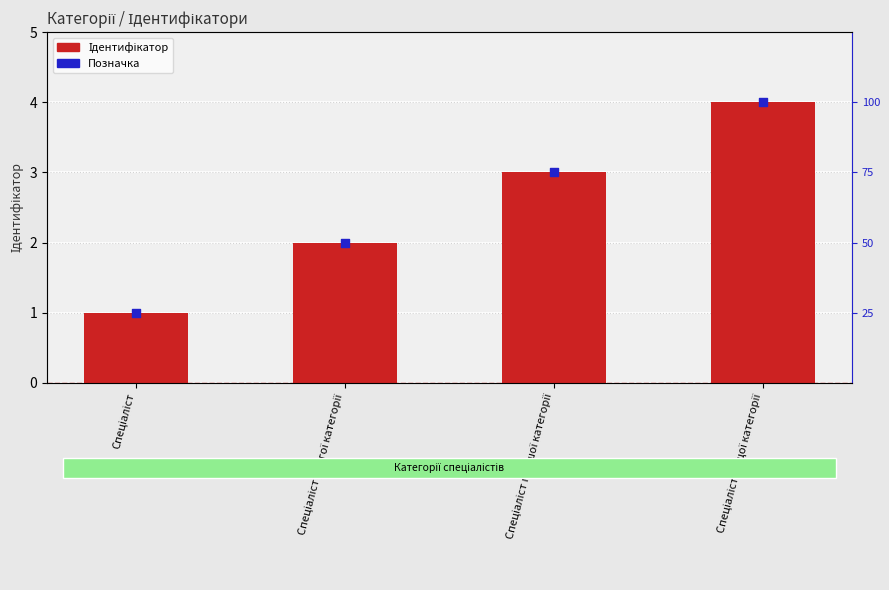

At how many categories does at least one series exceed 1?

3